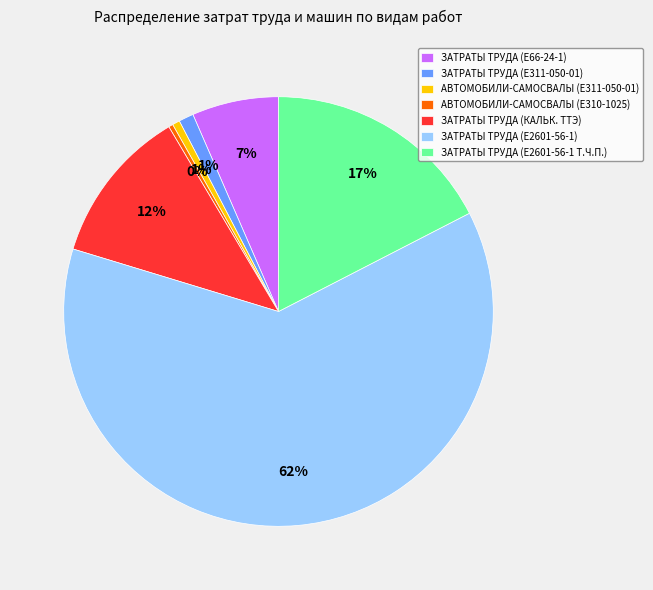

Is the sum of ЗАТРАТЫ ТРУДА (Е2601-56-1) and АВТОМОБИЛИ-САМОСВАЛЫ (Е311-050-01) greater than half?

Yes